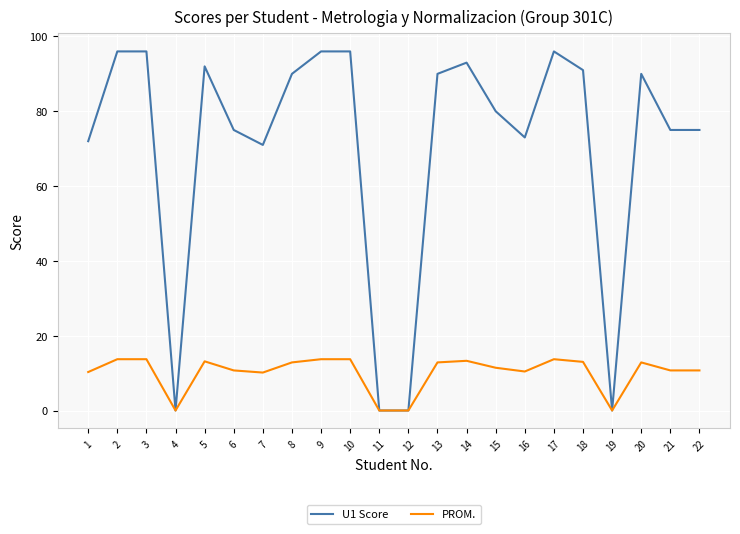

Is this an area chart (filled region under the line)?

No